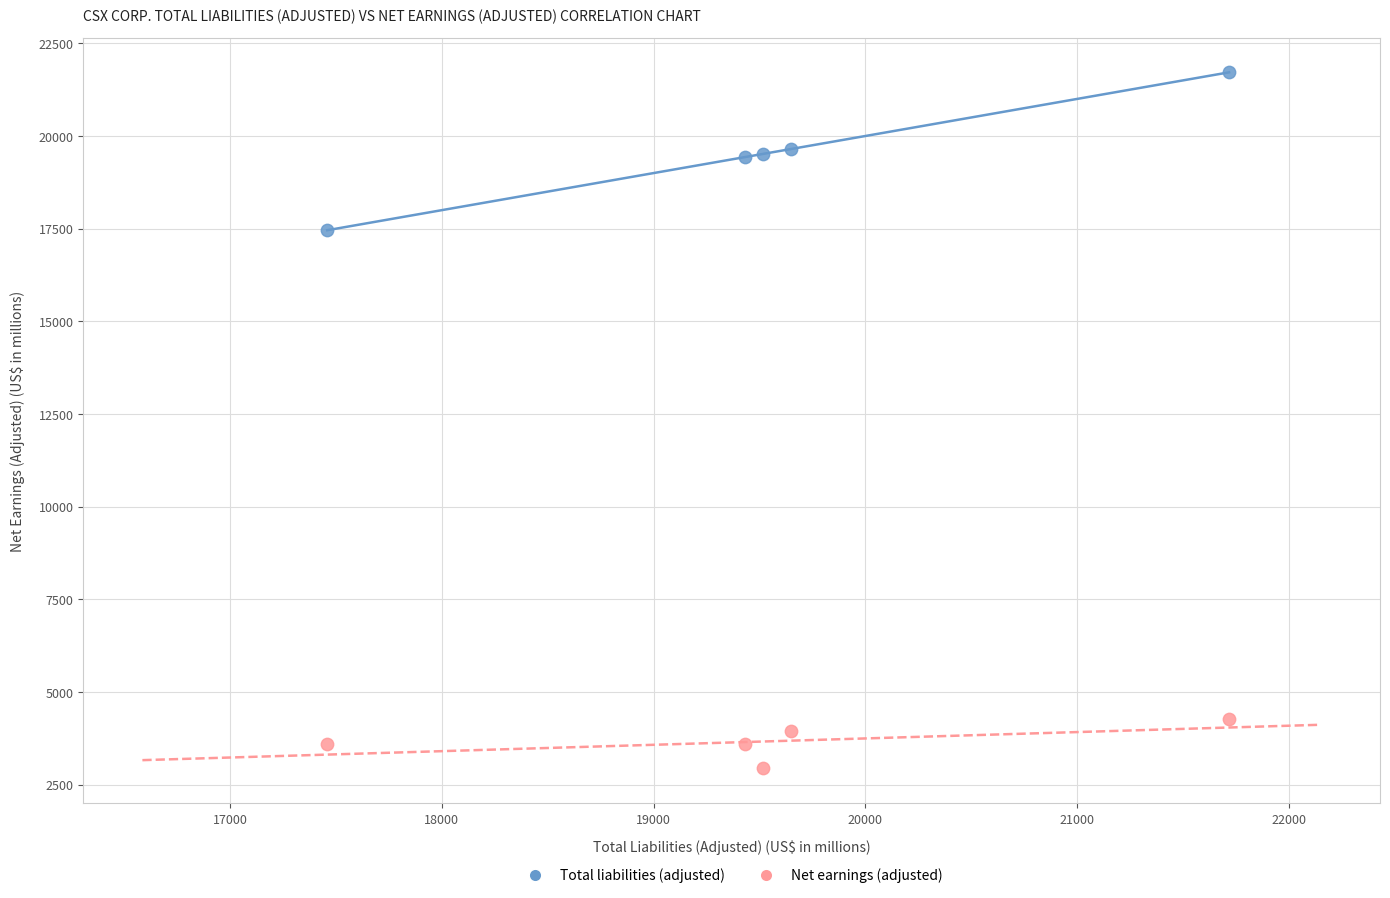

Across all data points, what is the range of Y values (max minus min)?

18773